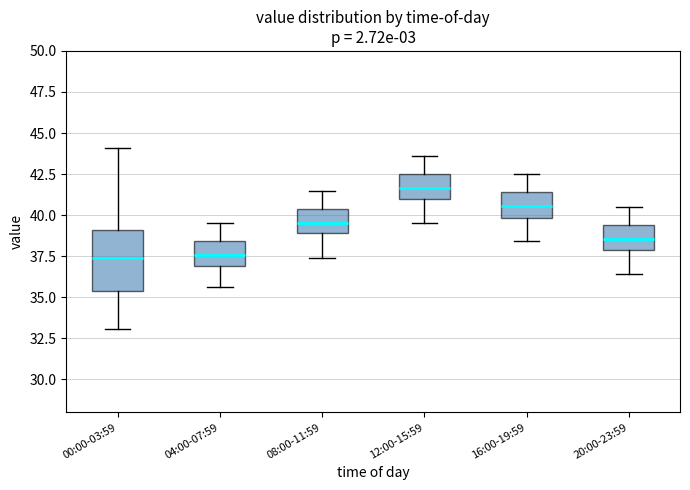

Where does the upper whisker of the box for 00:00-03:59 end on the y-axis? The values are not printed on the chart, so give them approximately, as read against the axis.

44.0